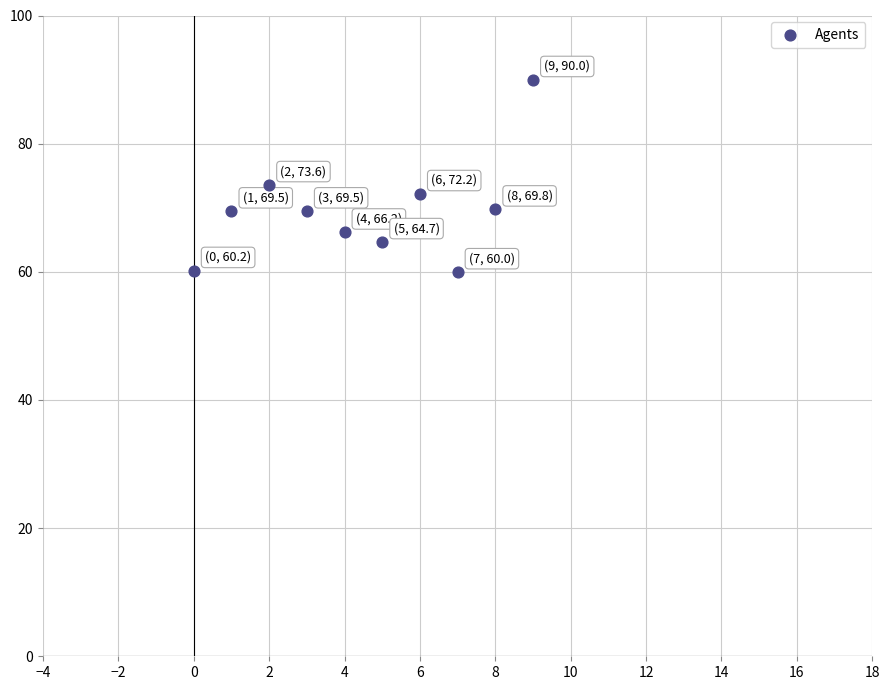

What is the average Y value?

69.6